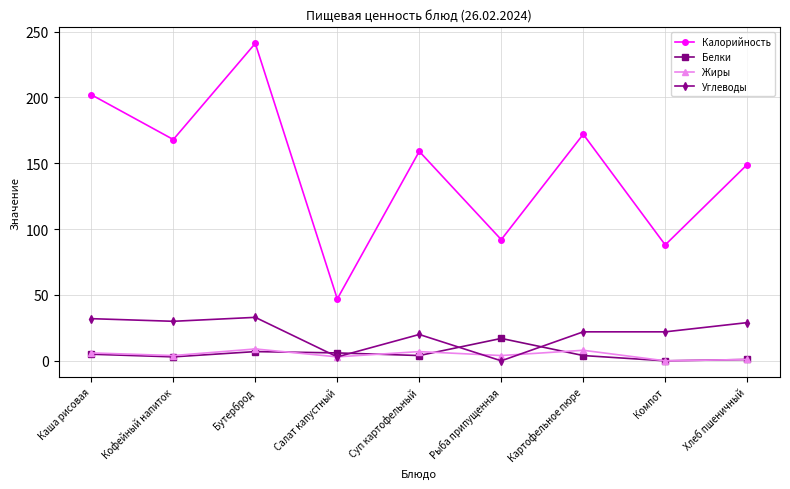

What is the average value of the Калорийность series?

146